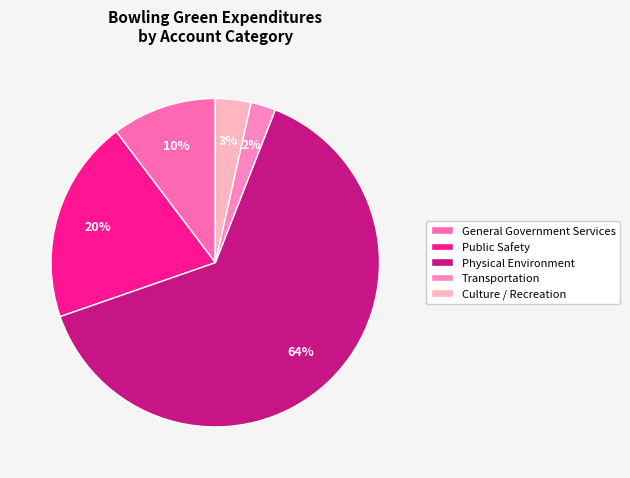

To the nearest percent, what is the difference between the Public Safety and Physical Environment slice percentages?

44%